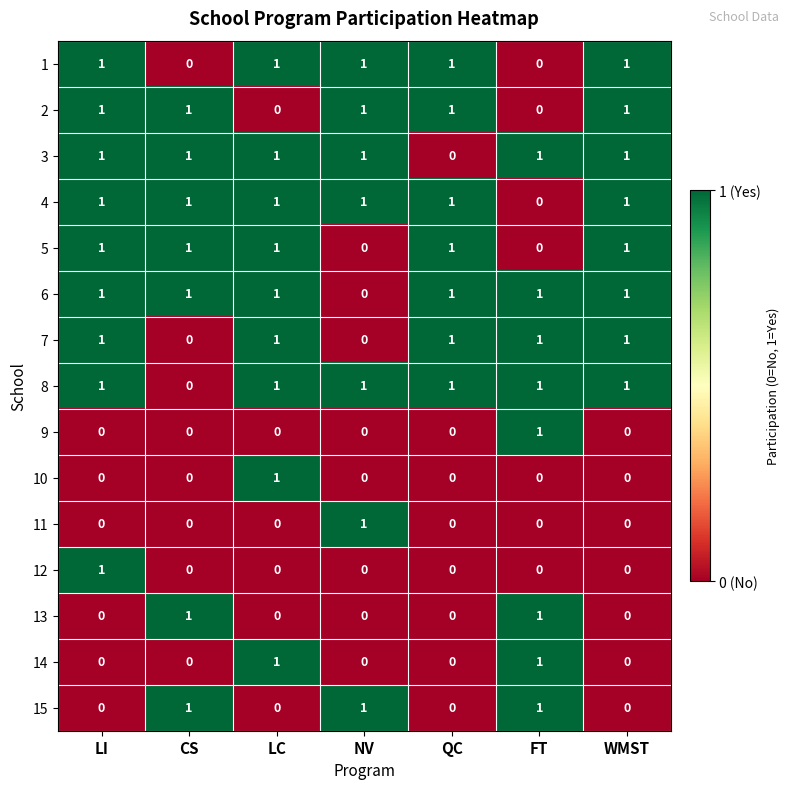

What is the sum of all 8 values?

6